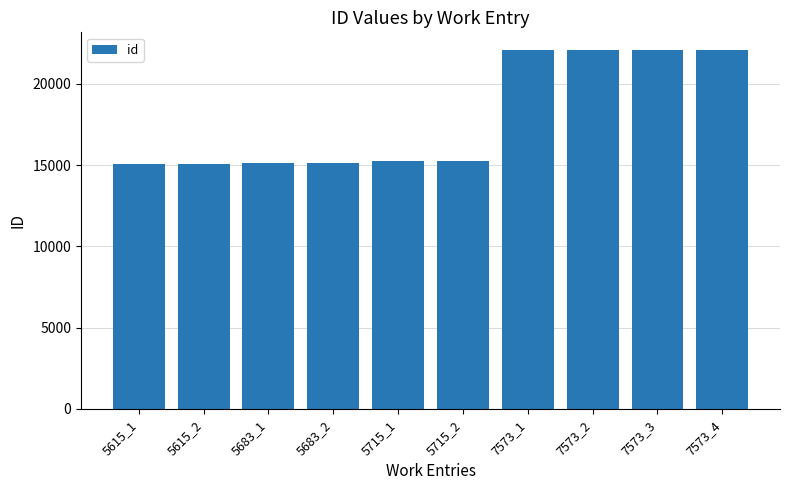

Is it true that the value at 7573_4 is 39235?

False